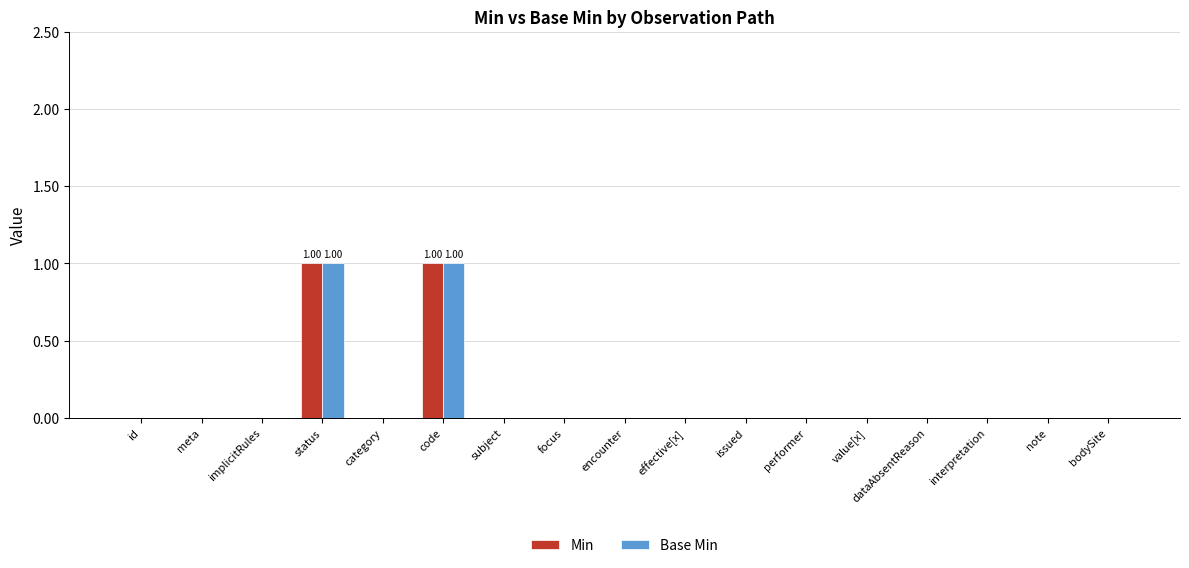

Is the value of Base Min at status greater than the value of Min at value[x]?

Yes